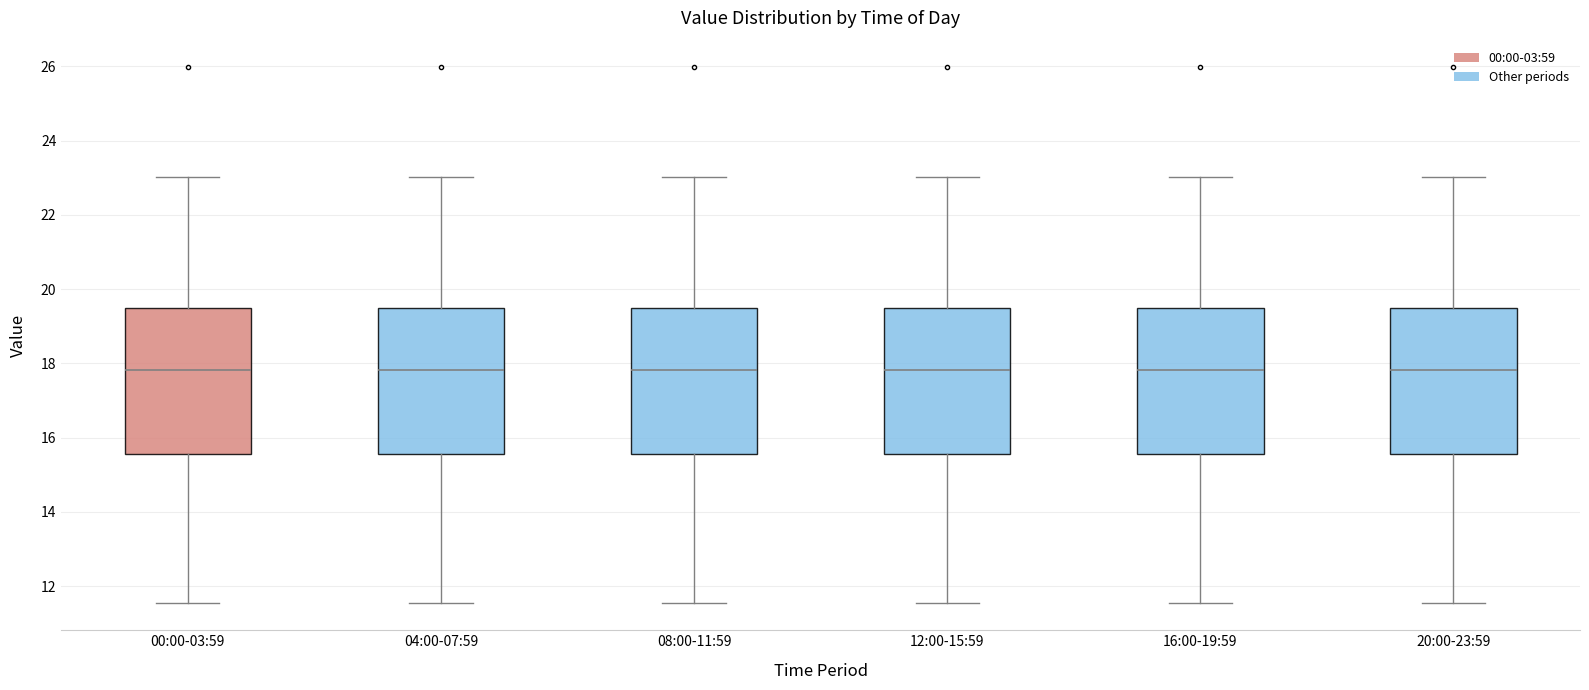

Reading left to right, read every box against the y-axis: the position of its median line, the range the box covers, and the ends of its whiskers. The values are not printed on the chart, so give them approximately, as read against the axis.

00:00-03:59: median 17.8, box 15.6 to 19.4, whiskers 11.6 to 23.0
04:00-07:59: median 17.8, box 15.6 to 19.4, whiskers 11.6 to 23.0
08:00-11:59: median 17.8, box 15.6 to 19.4, whiskers 11.6 to 23.0
12:00-15:59: median 17.8, box 15.6 to 19.4, whiskers 11.6 to 23.0
16:00-19:59: median 17.8, box 15.6 to 19.4, whiskers 11.6 to 23.0
20:00-23:59: median 17.8, box 15.6 to 19.4, whiskers 11.6 to 23.0